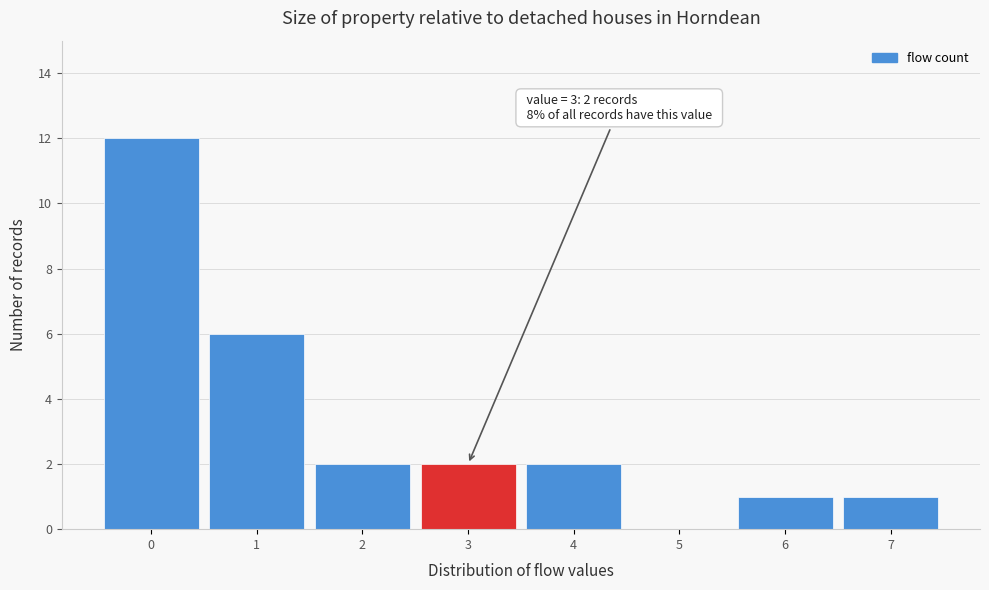

Which range on the x-axis has the tallest bar?

-0.5 to 0.5